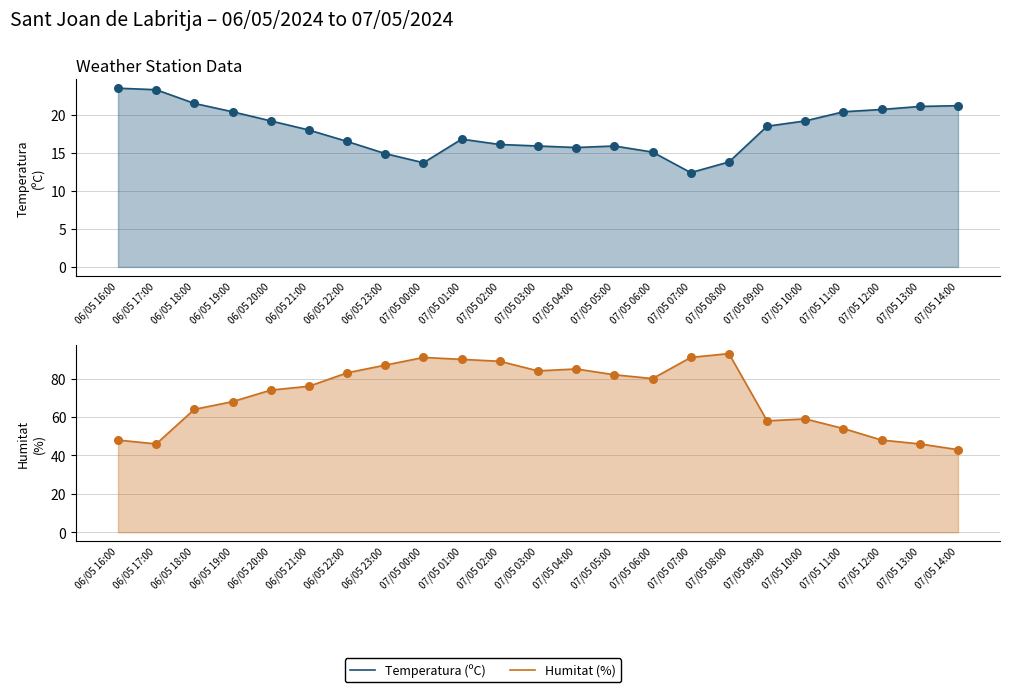

At how many categories does at least one series exceed 20?

23